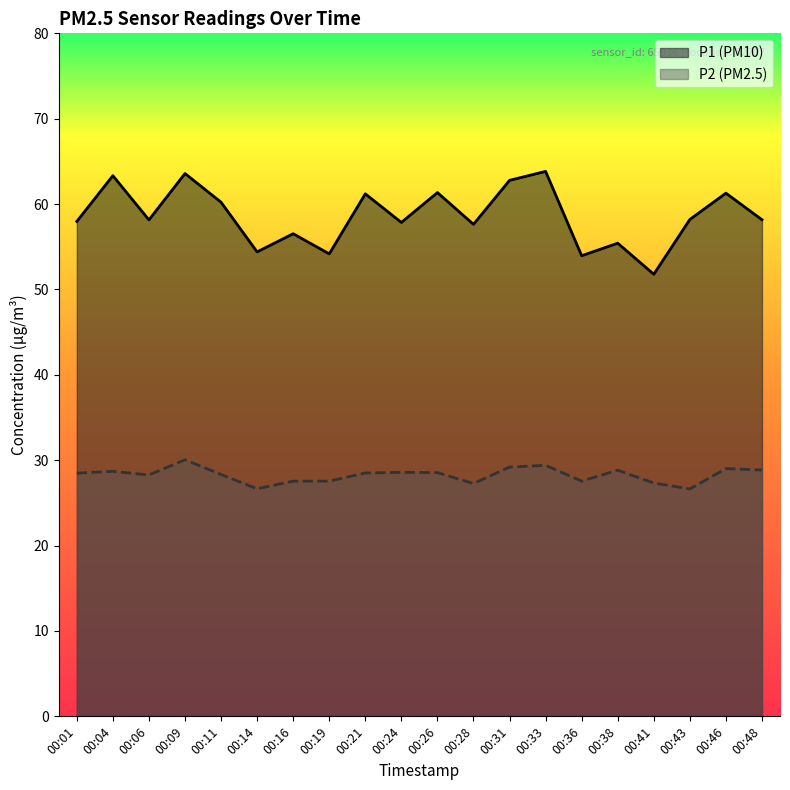

What is the average value of the P2 series?

28.3